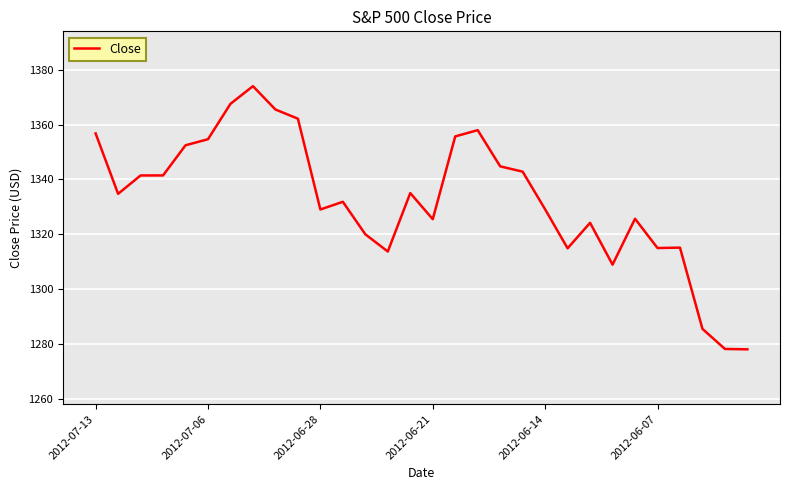

What is the greatest value displayed?

1374.0